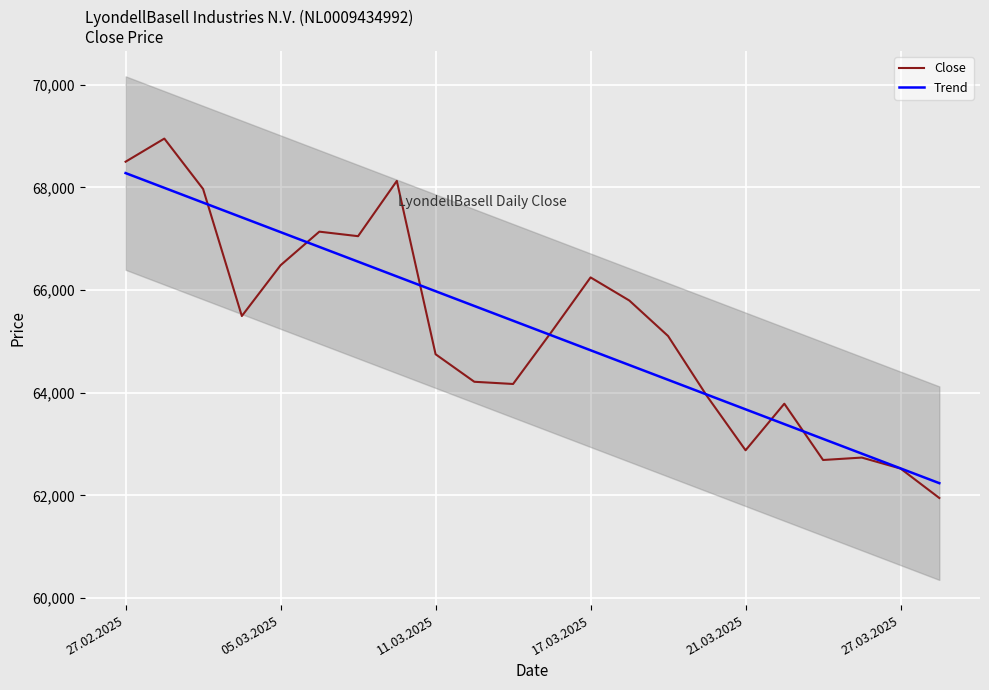

What is the difference between the maximum and second lowest values in the Close series?

6425.0